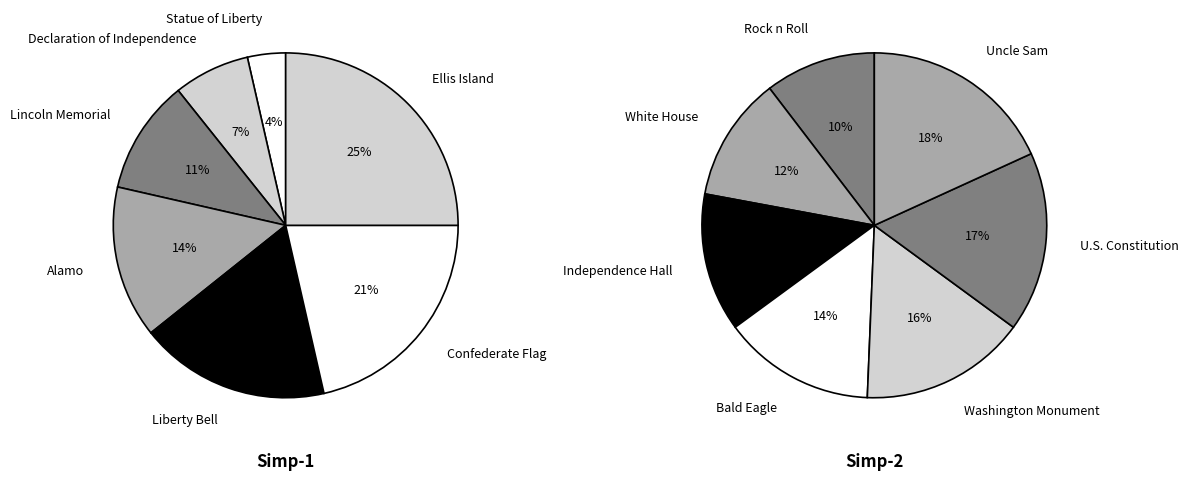

Does Bald Eagle account for over 50% of the chart?

No